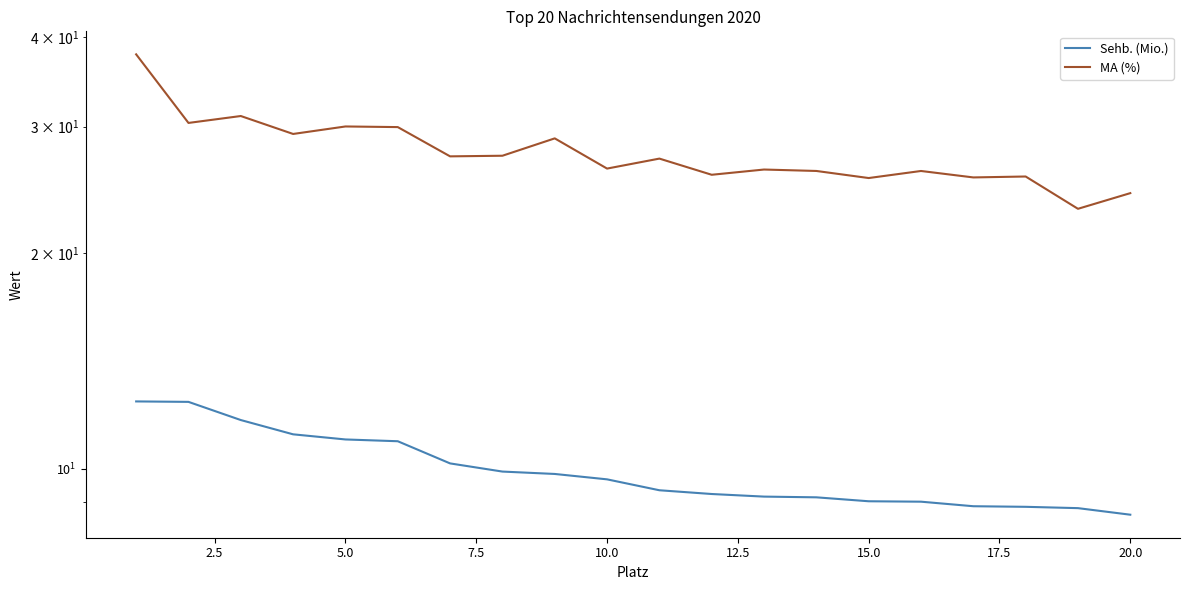

Rank the series by their average value, from lowest to highest.

Sehb. (Mio.), MA (%)